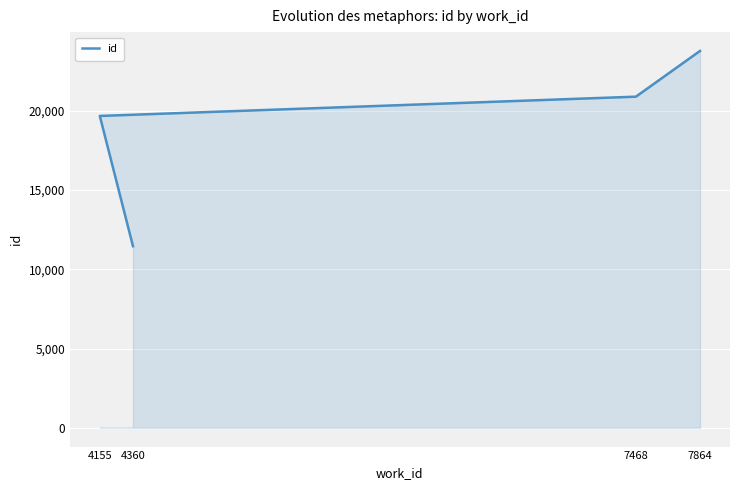

Does the chart display data point markers on the line(s)?

No